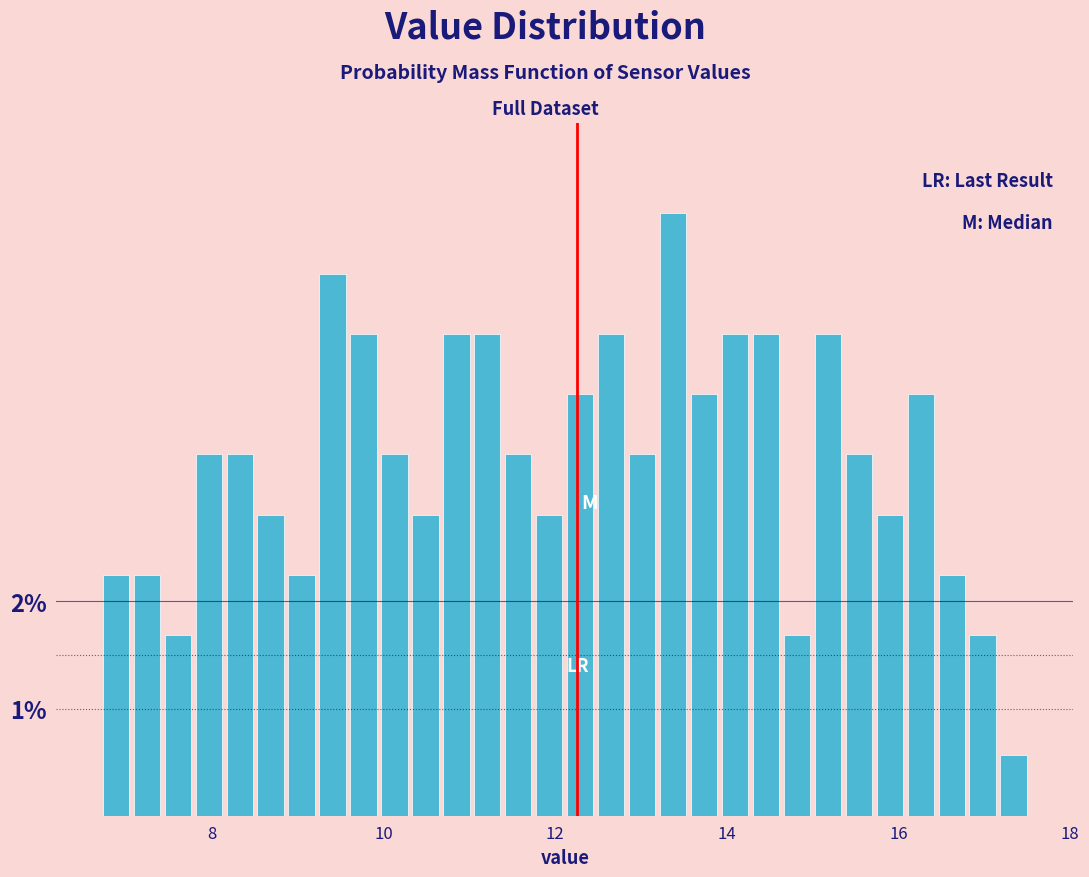

Read against the x-axis, roughly where is the centre of the tallest bar?

13.4